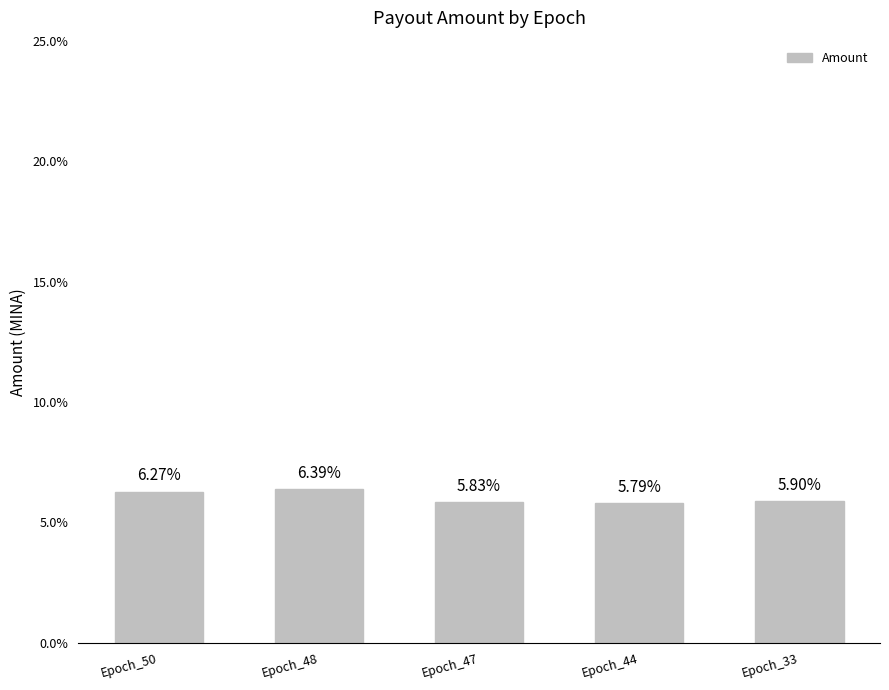

What is the value of the 1st bar from the left?

6.3